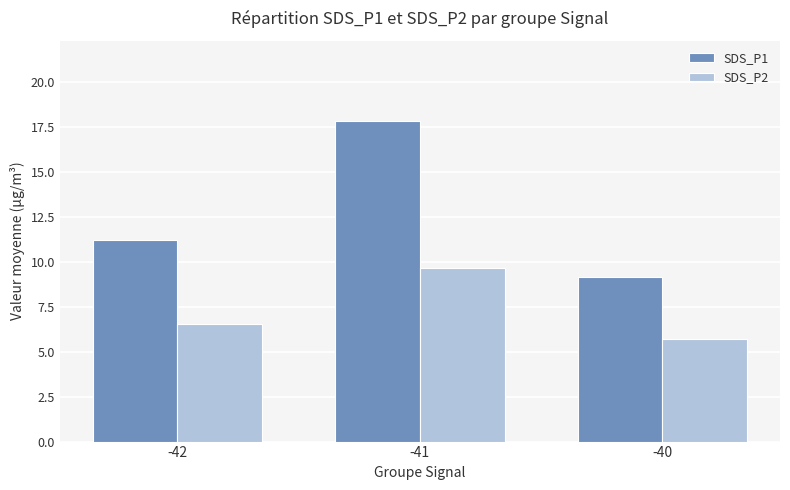

Which series has the largest total across all categories?

SDS_P1